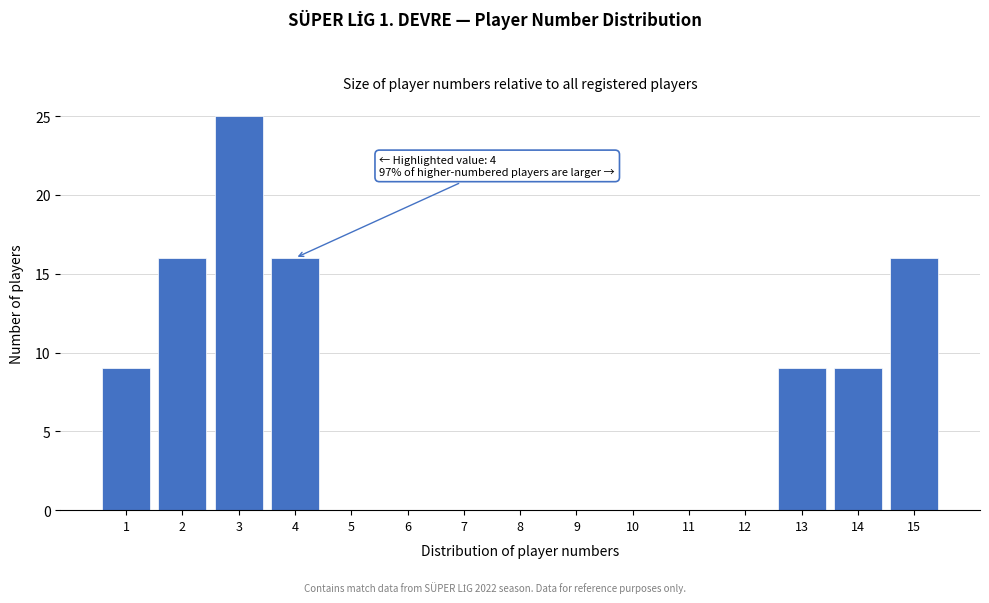

Reading left to right, transcribe all the data shown in this chart.

1=9	2=16	3=25	4=16	5=0	6=0	7=0	8=0	9=0	10=0	11=0	12=0	13=9	14=9	15=16